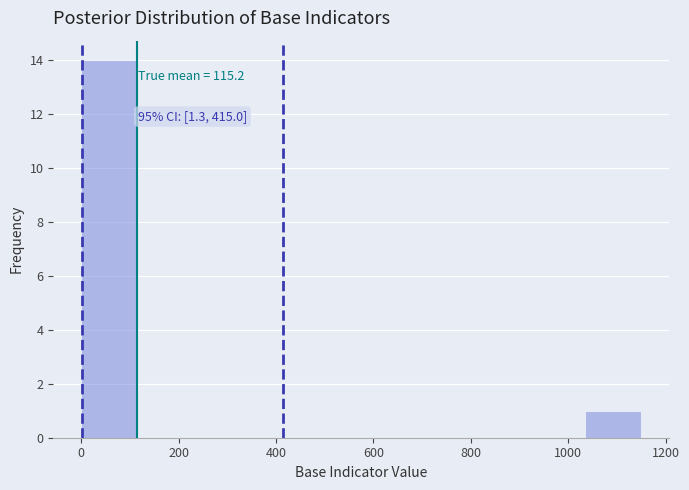

Over which range of the x-axis is the bar tallest?

0 to 120